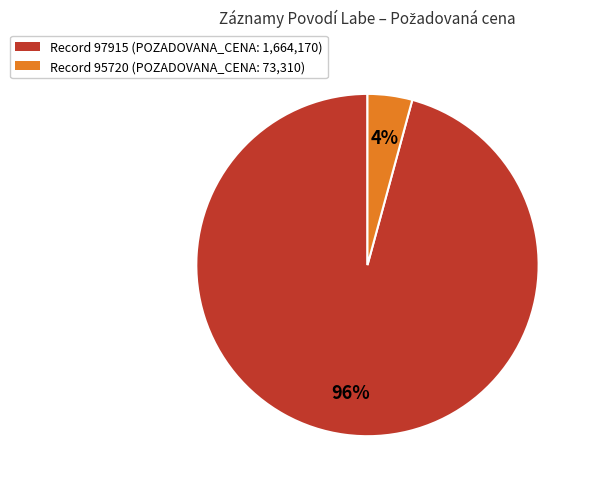

To the nearest percent, what is the average slice percentage?

50%